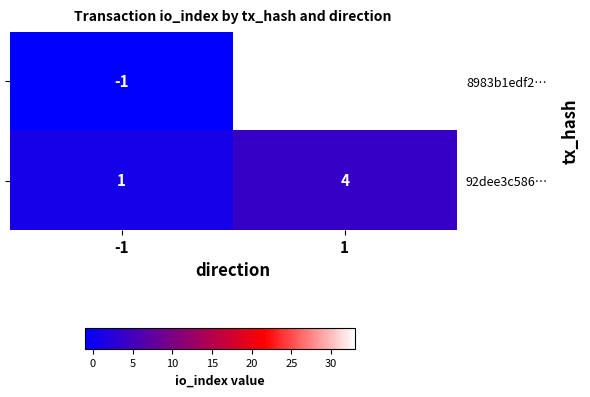

Which series has the largest total across all categories?

8983b1edf2…